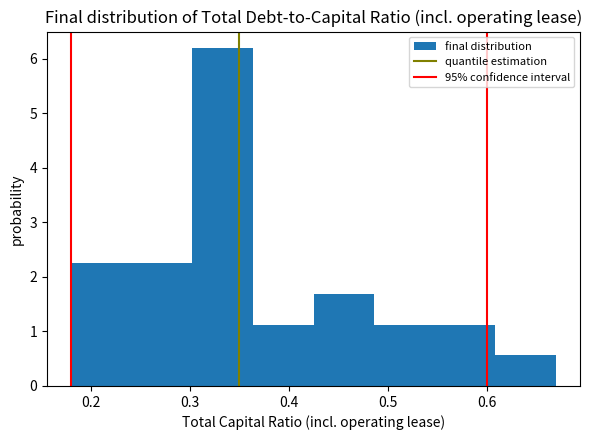

Reading left to right, transcribe this chart: for each bar, give the range it covers on the x-axis and its height. Neither the bar edges nor the heights are printed on the chart, so give them approximately, as read against the axes.

0.18 to 0.24: 2.3
0.24 to 0.30: 2.3
0.30 to 0.36: 6.2
0.36 to 0.43: 1.1
0.43 to 0.49: 1.7
0.49 to 0.55: 1.1
0.55 to 0.61: 1.1
0.61 to 0.67: 0.6